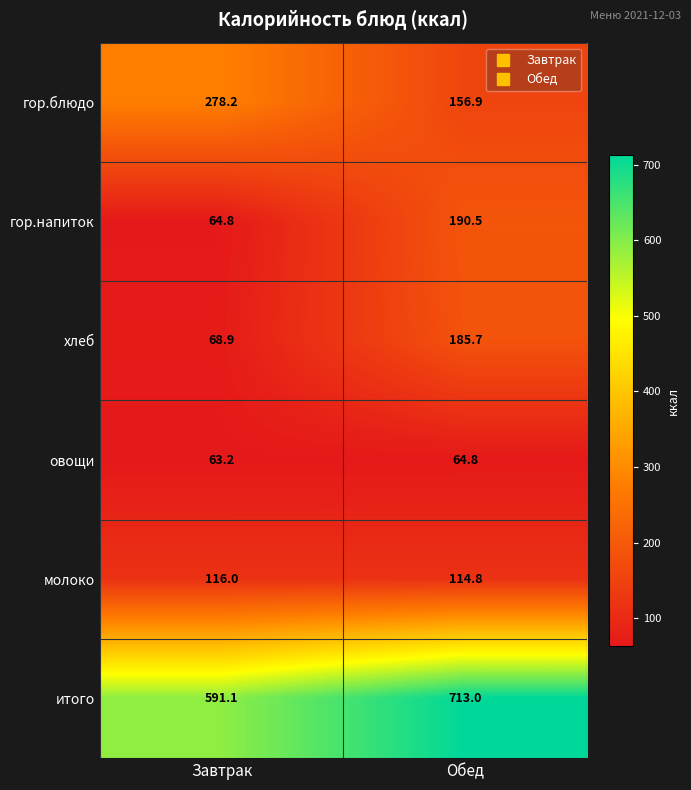

How many categories are shown in the chart?

2